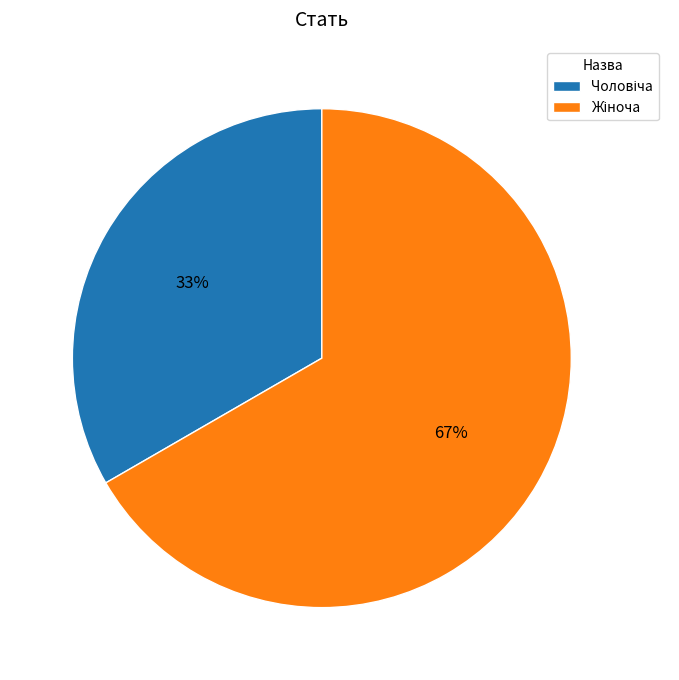

Is there any slice that represents more than half of the pie?

Yes